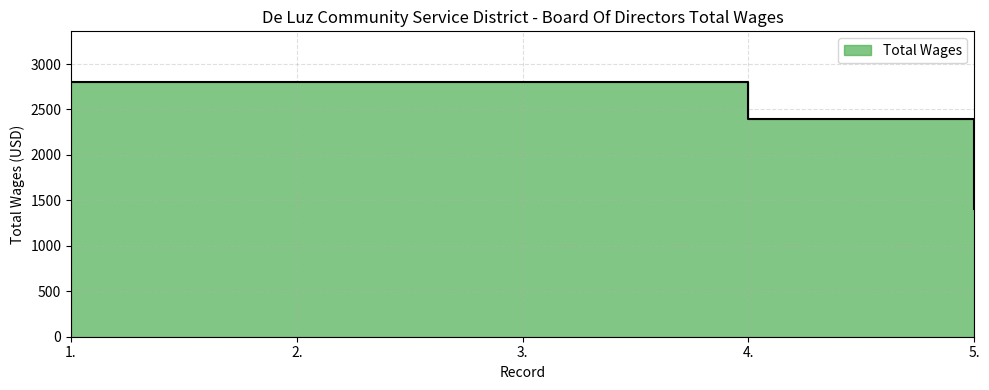

List the labels in order of value, largest first.

1., 2., 3., 4., 5.